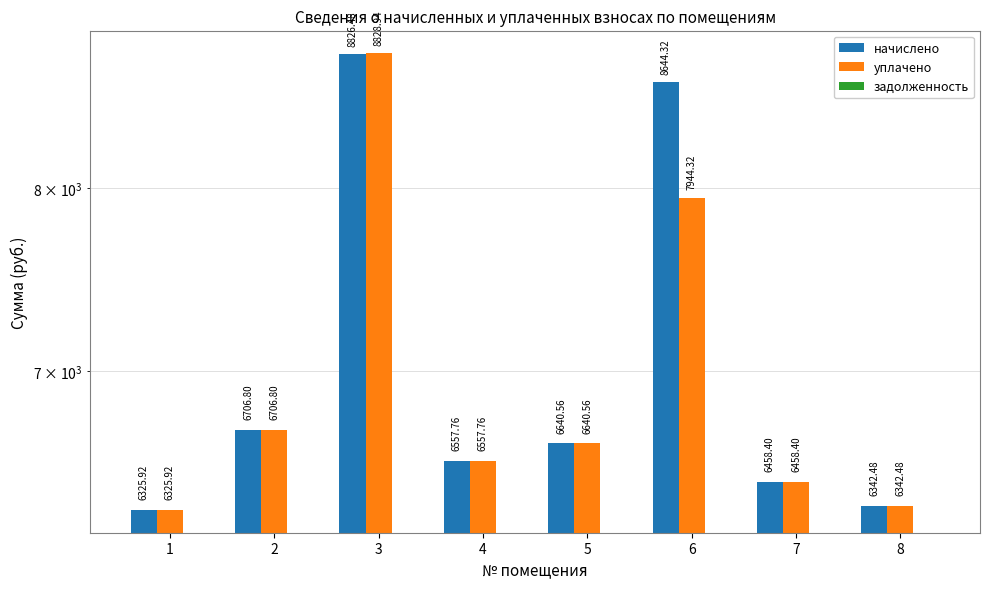

What is the total value across all series at 5?

13281.1